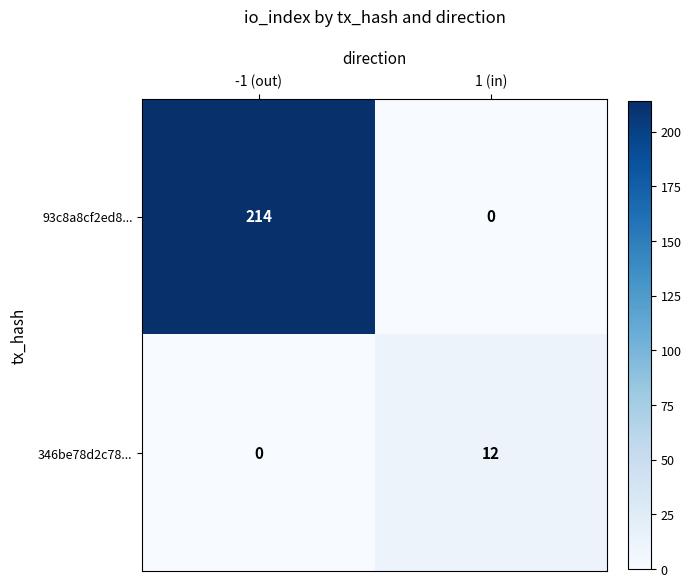

Reading left to right, what are all the values shown in this chart?

93c8a8cf2ed8...: -1 (out)=214	1 (in)=0
346be78d2c78...: -1 (out)=0	1 (in)=12